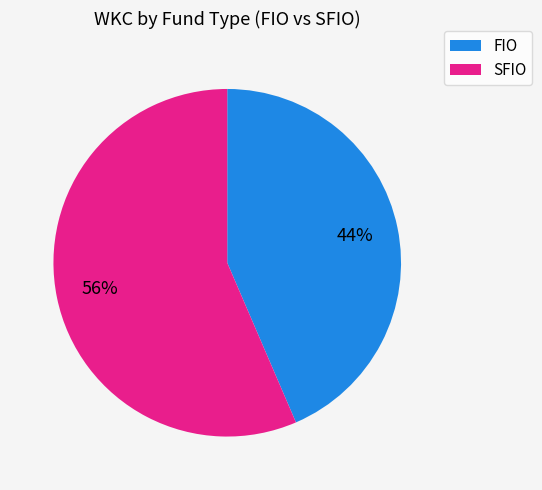

How many segments does this pie chart have?

2